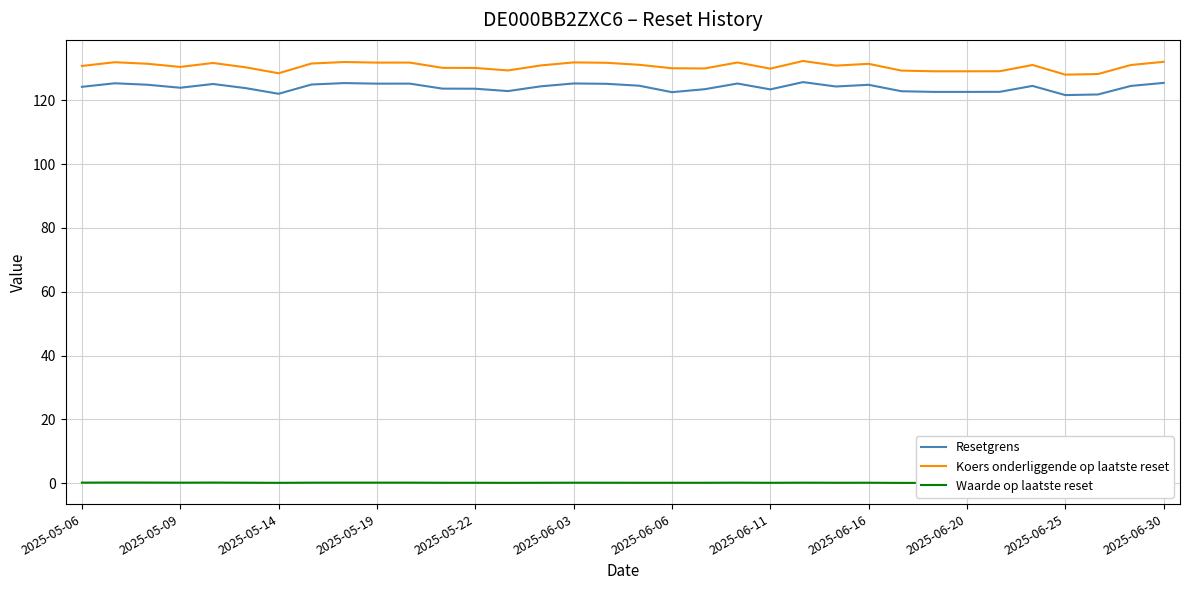

What is the maximum value for Koers onderliggende op laatste reset?

132.3